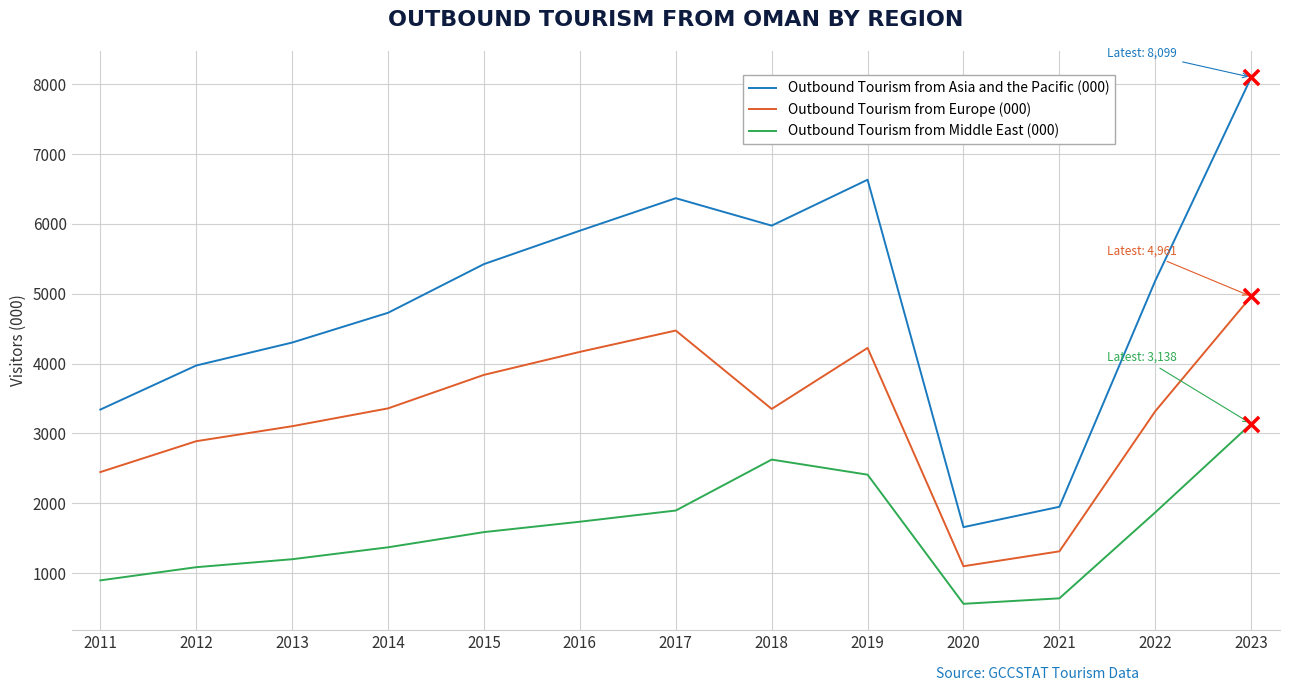

Which series changed the most between 2018 and 2021?

Outbound Tourism from Asia and the Pacific (000)